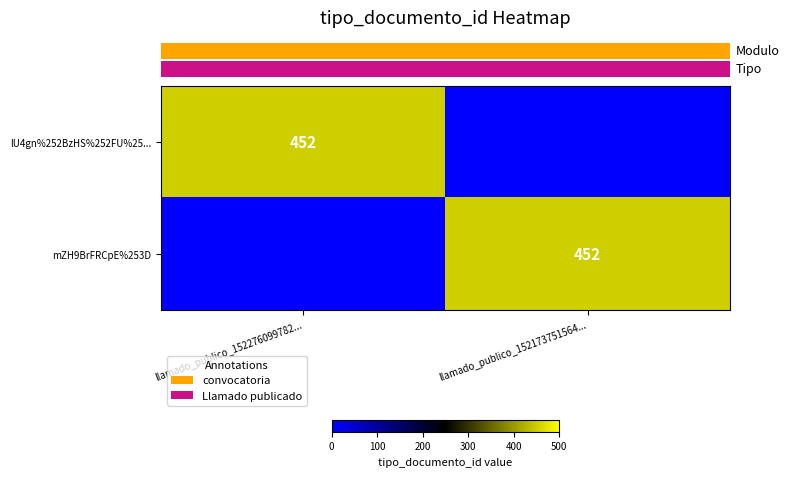

The value of row_0 at llamado_publico_152173751564... is 163. True or false?

False